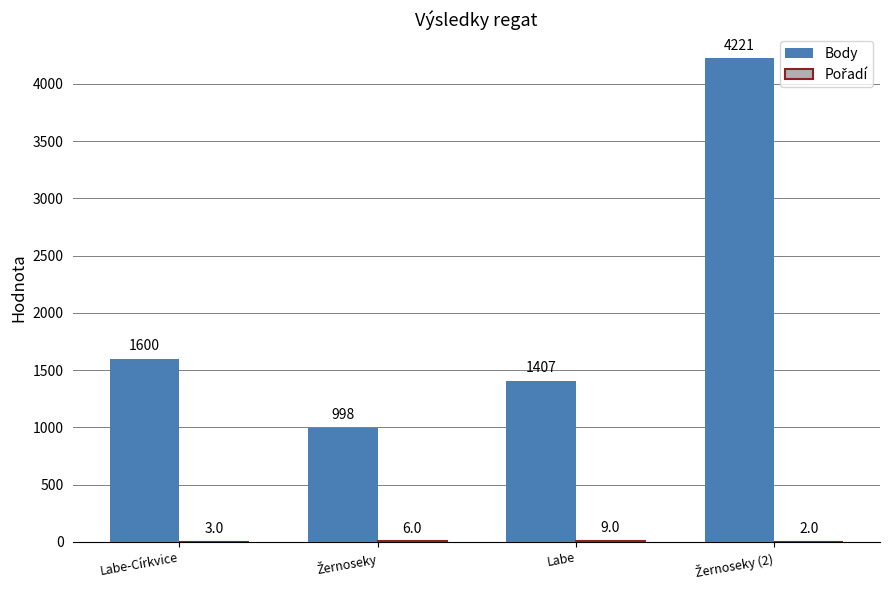

What is the sum of all Body values?

8226